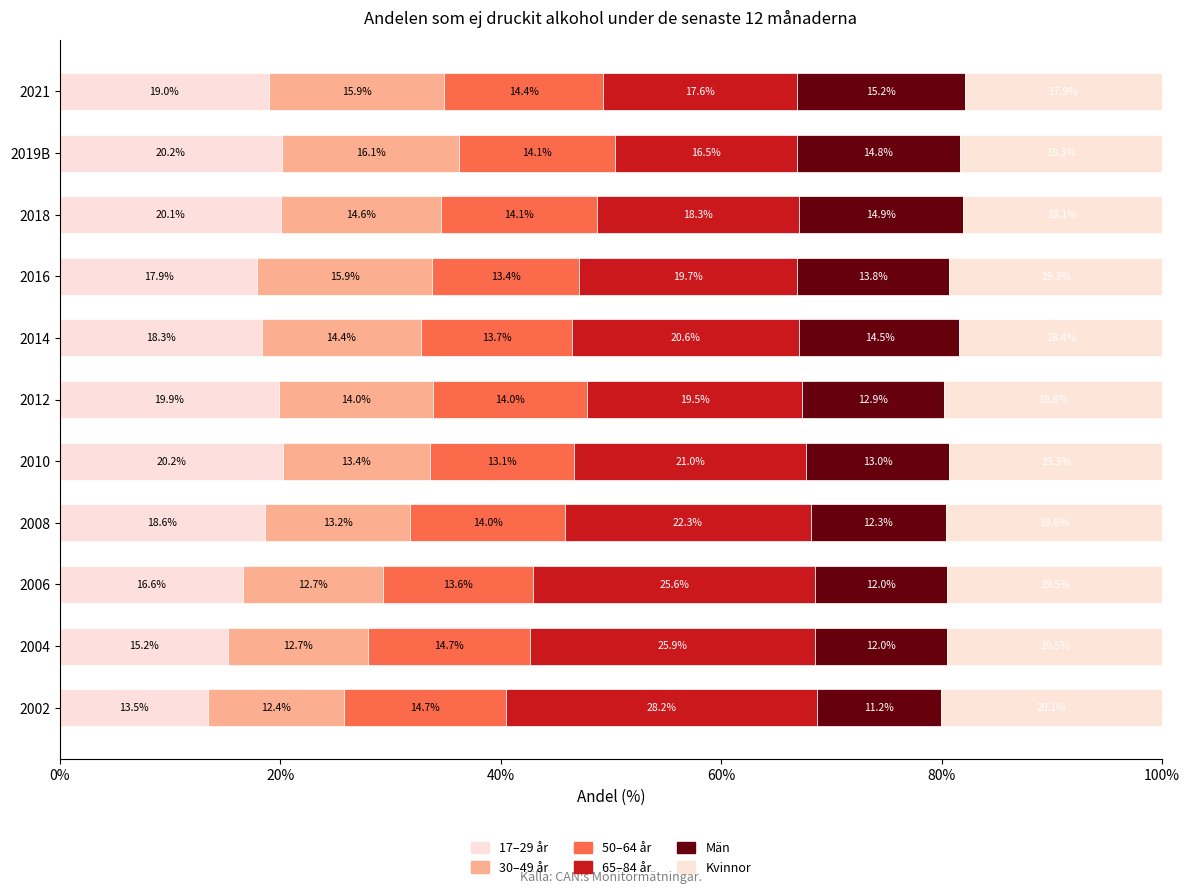

What is the difference between the maximum and minimum values in the 65–84 år series?

11.7